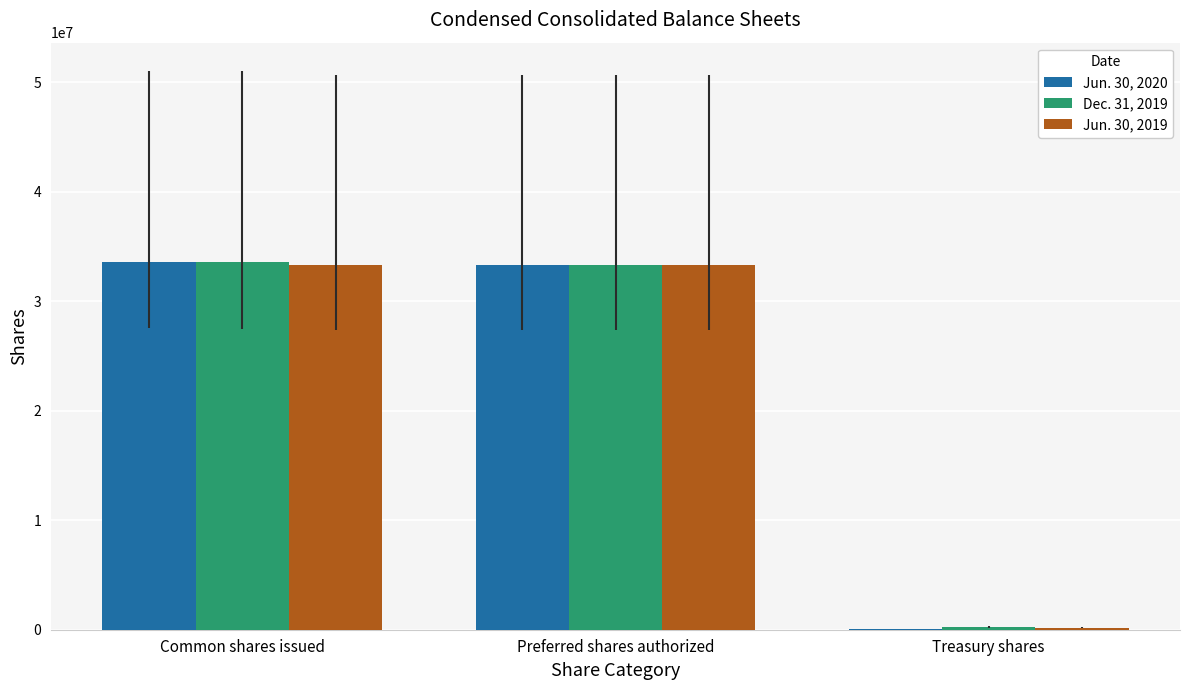

Which series changed the most between Common shares issued and Treasury shares?

Jun. 30, 2020